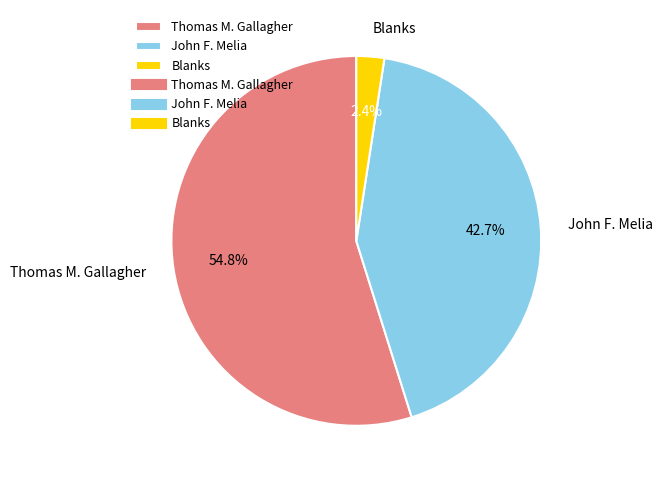

Is there a majority slice in this chart?

Yes